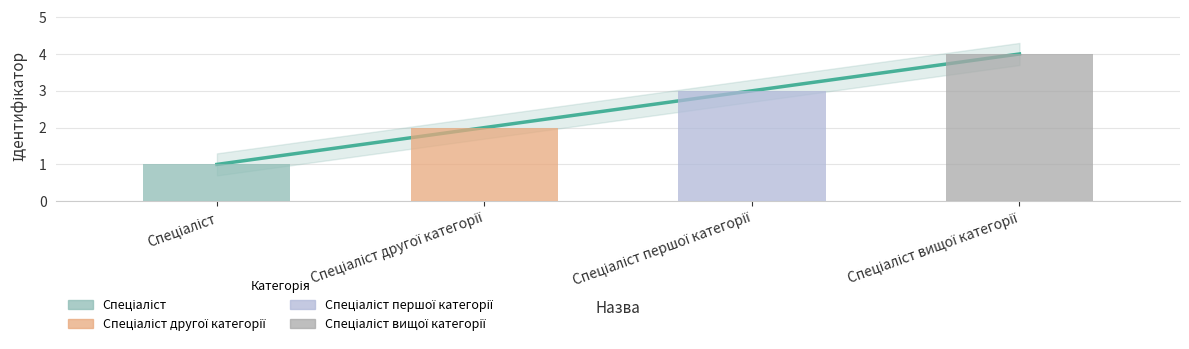

What is the label of the 4th bar from the right?

Спеціаліст